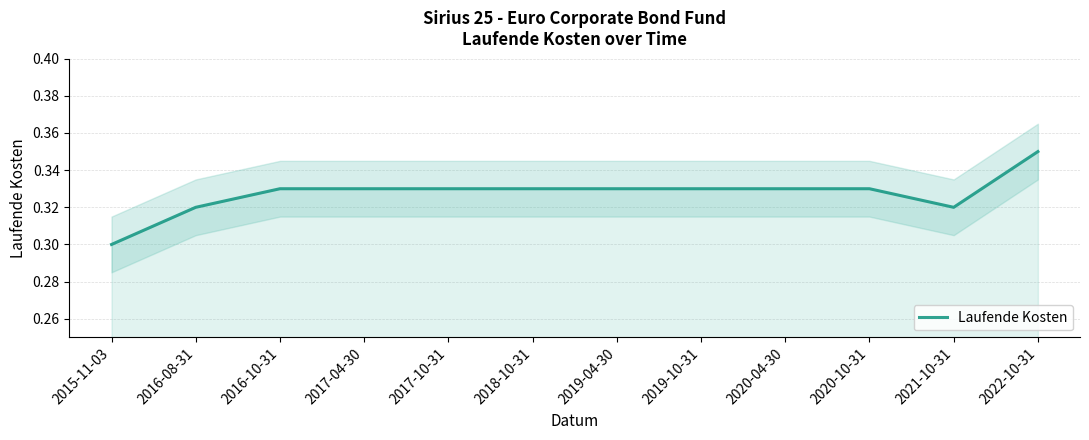

List the labels in order of value, smallest first.

2015-11-03, 2016-08-31, 2021-10-31, 2016-10-31, 2017-04-30, 2017-10-31, 2018-10-31, 2019-04-30, 2019-10-31, 2020-04-30, 2020-10-31, 2022-10-31